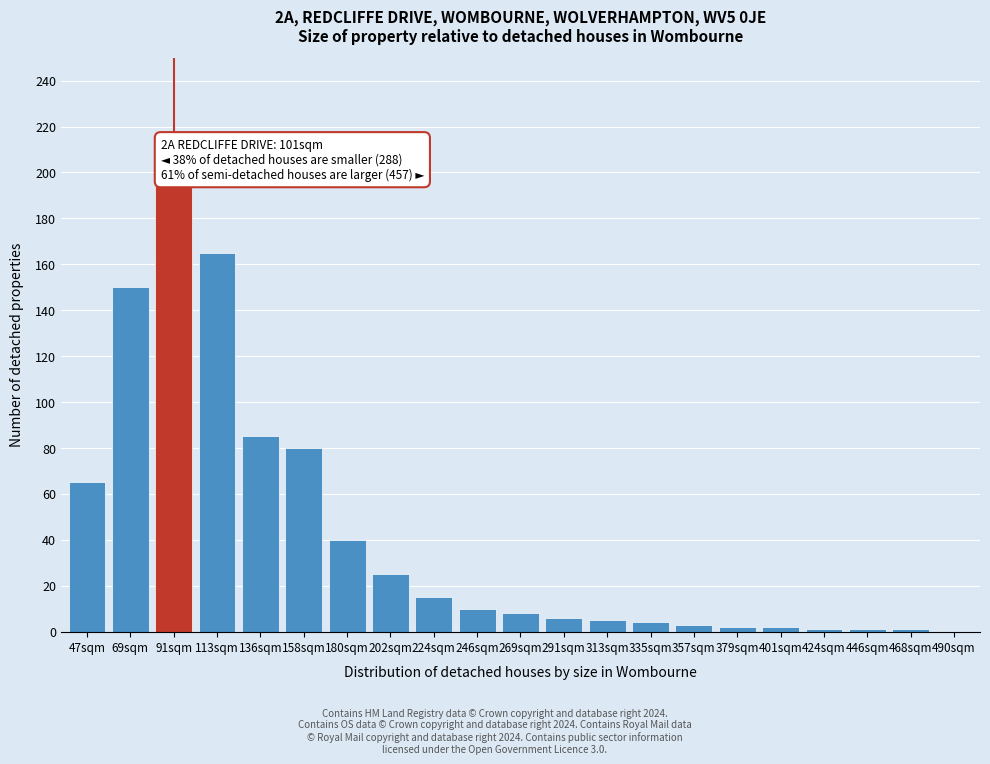

Reading right to left, transcribe all the data shown in this chart.

490sqm=0	468sqm=1	446sqm=1	424sqm=1	401sqm=2	379sqm=2	357sqm=3	335sqm=4	313sqm=5	291sqm=6	269sqm=8	246sqm=10	224sqm=15	202sqm=25	180sqm=40	158sqm=80	136sqm=85	113sqm=165	91sqm=195	69sqm=150	47sqm=65